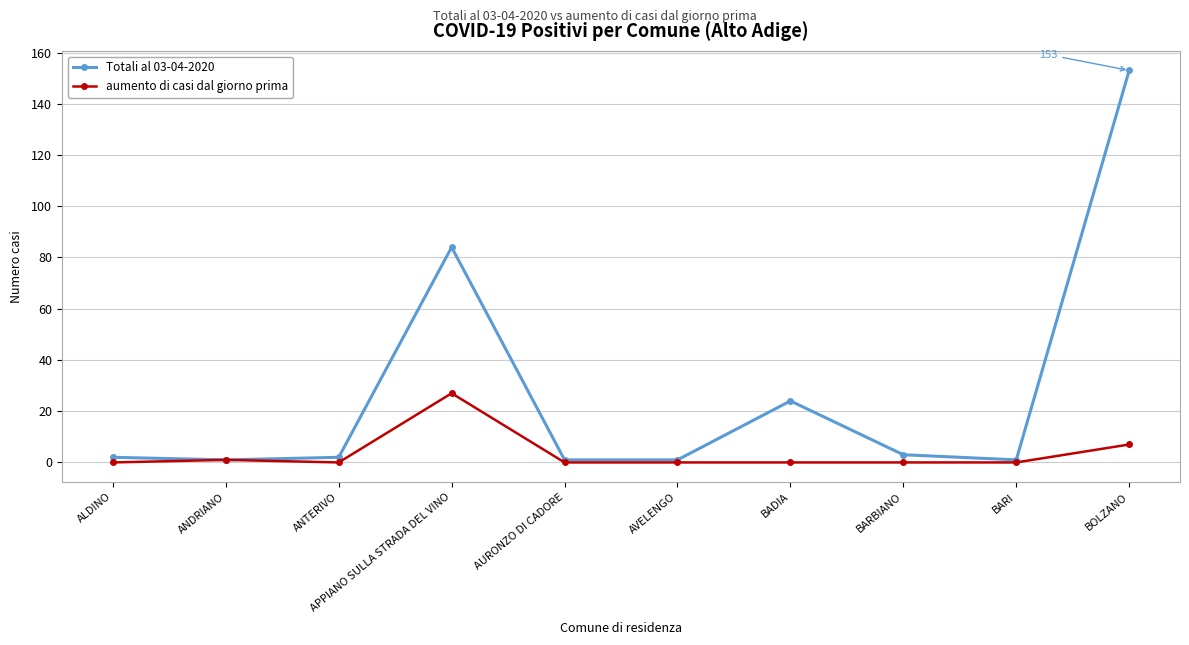

What is the sum of all aumento di casi dal giorno prima values?

35